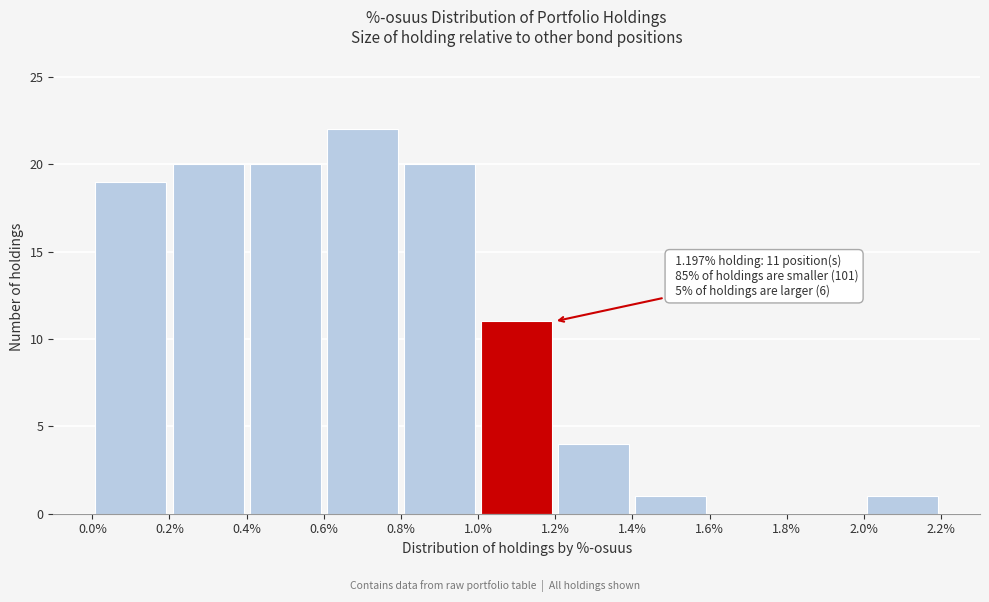

Over which range of the x-axis is the bar tallest?

0.6% to 0.8%